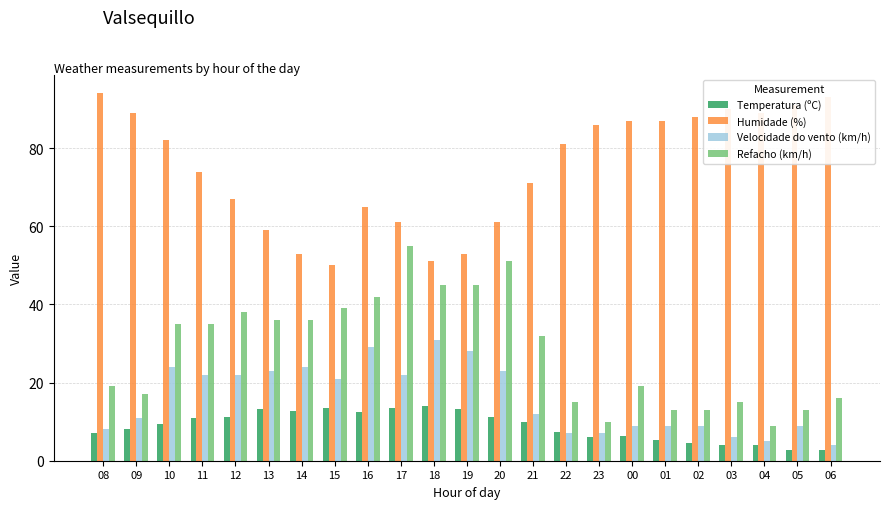

Are the bars horizontal?

No